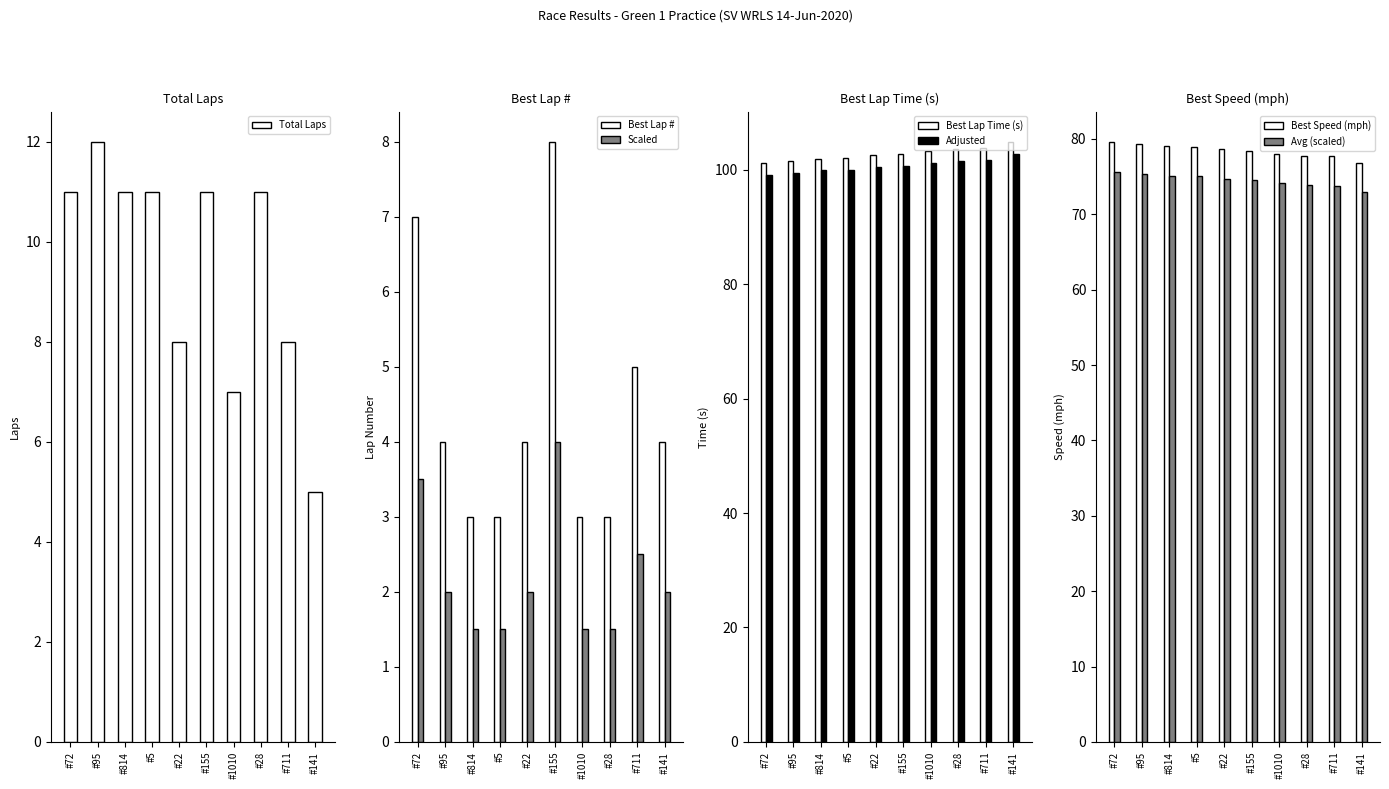

Does the chart contain any negative values?

No